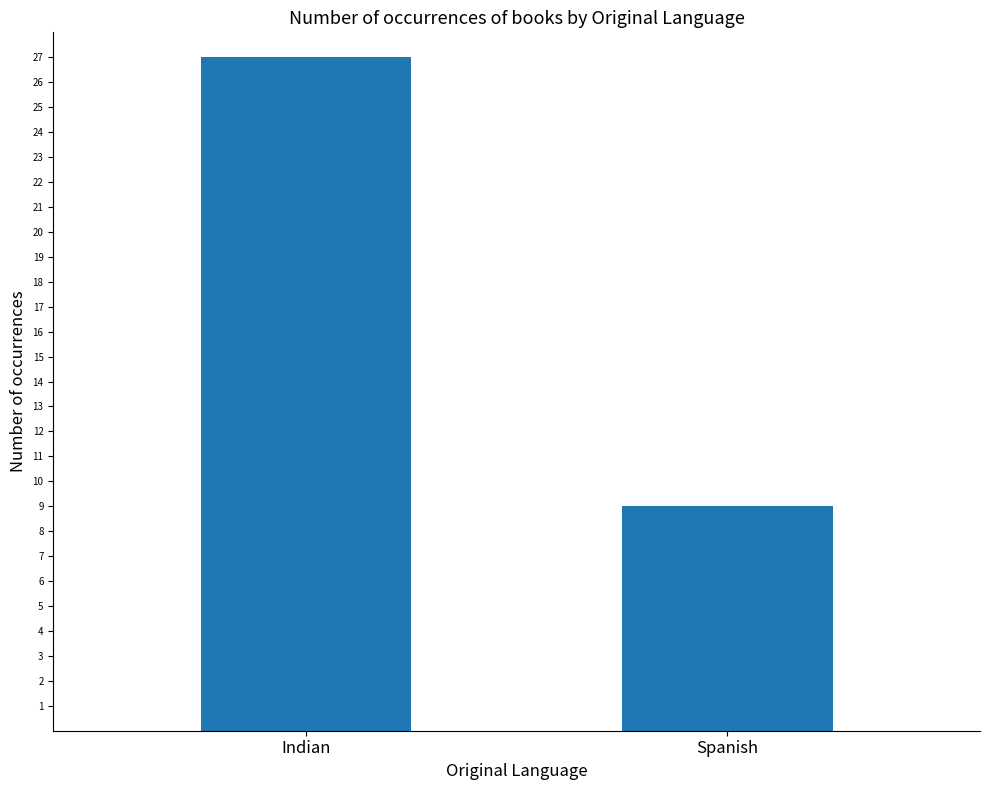

Read the value at Indian, to the nearest 5.

25